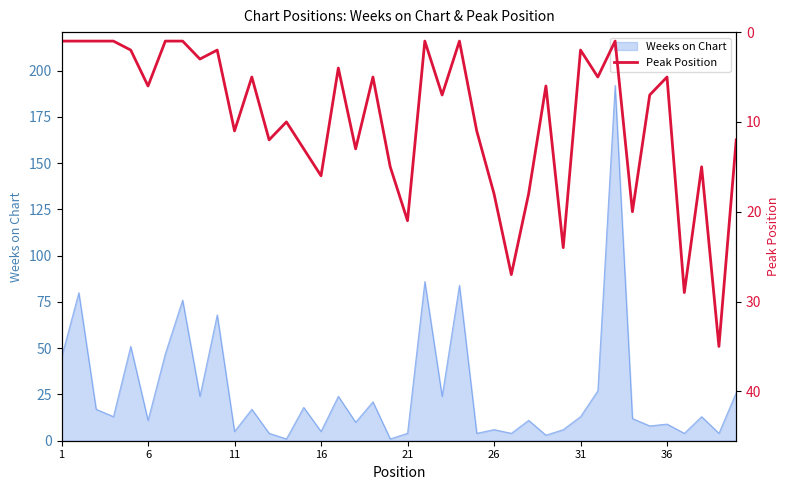

True or false: there are more than 0 points higher than both neighbors.

True